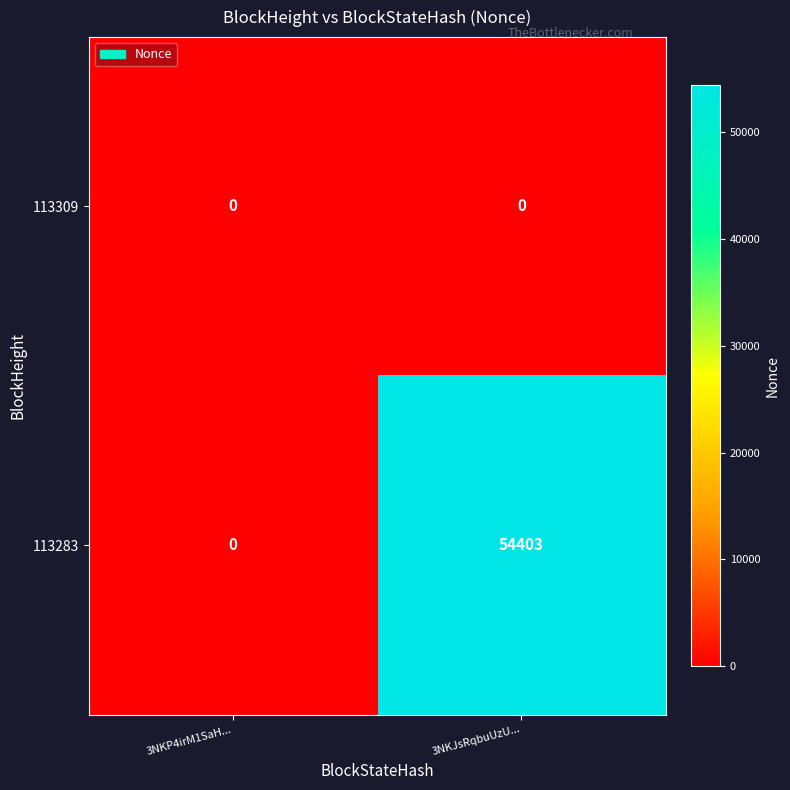

At which category is the sum across all series the highest?

3NKJsRqbuUzU...